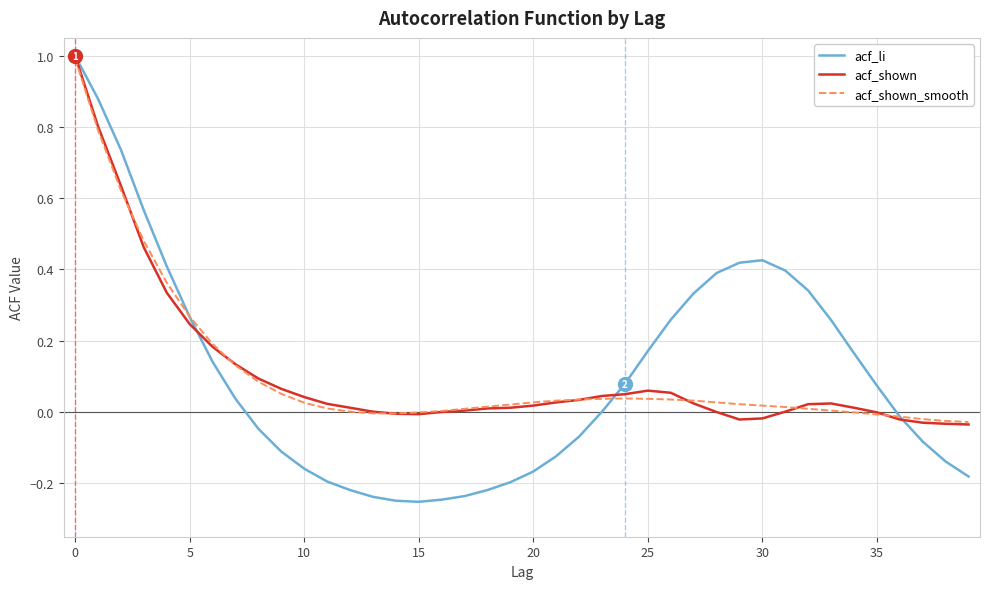

What is the highest value of the acf_shown series?

1.0